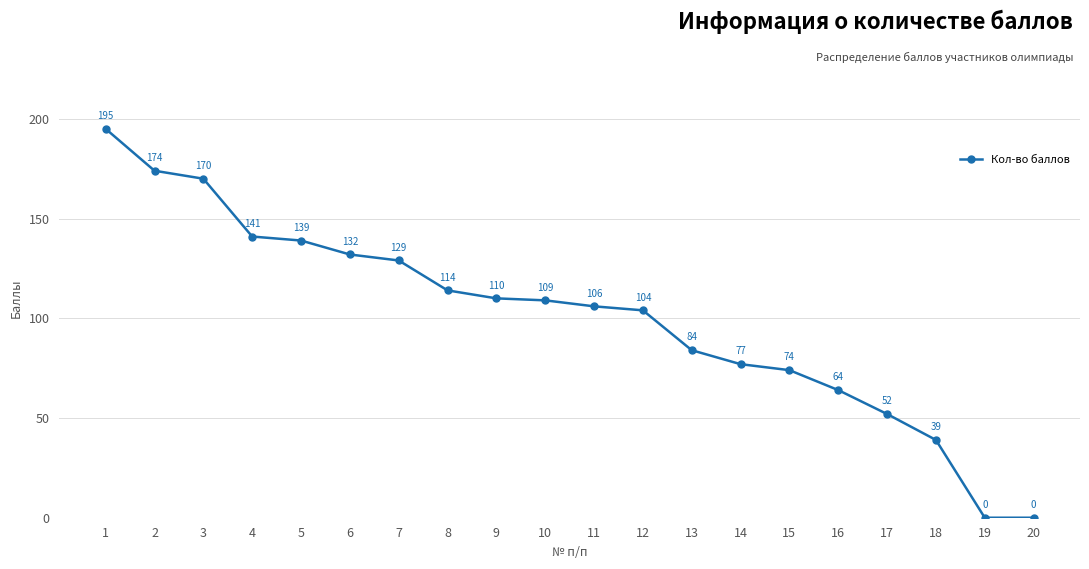

Where does the data first go above 109?

1